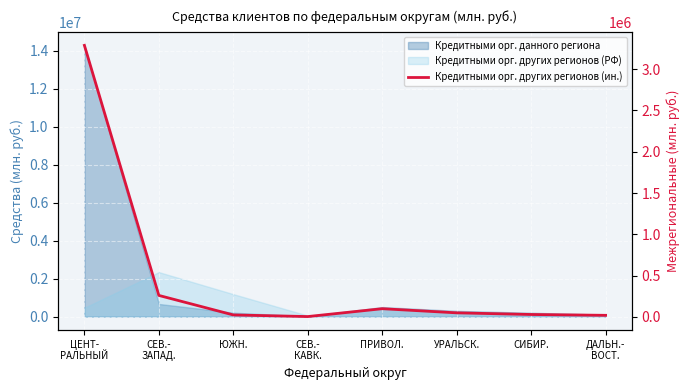

Reading left to right, transcribe all the data shown in this chart.

ЦЕНТ-
РАЛЬНЫЙ=3286561	СЕВ.-
ЗАПАД.=260724	ЮЖН.=24636	СЕВ.-
КАВК.=5000	ПРИВОЛ.=100000	УРАЛЬСК.=50000	СИБИР.=30000	ДАЛЬН.-
ВОСТ.=20000